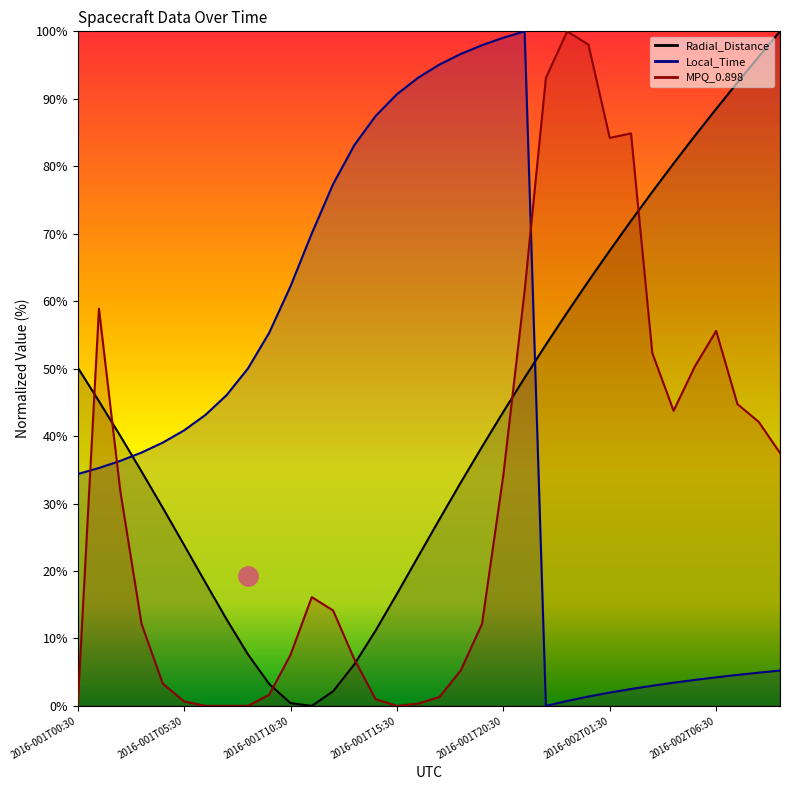

Is this an area chart (filled region under the line)?

No